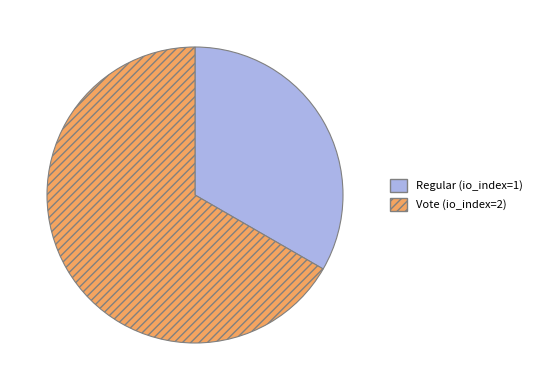

What is the ratio of the value at Vote to the value at Regular?

2.0